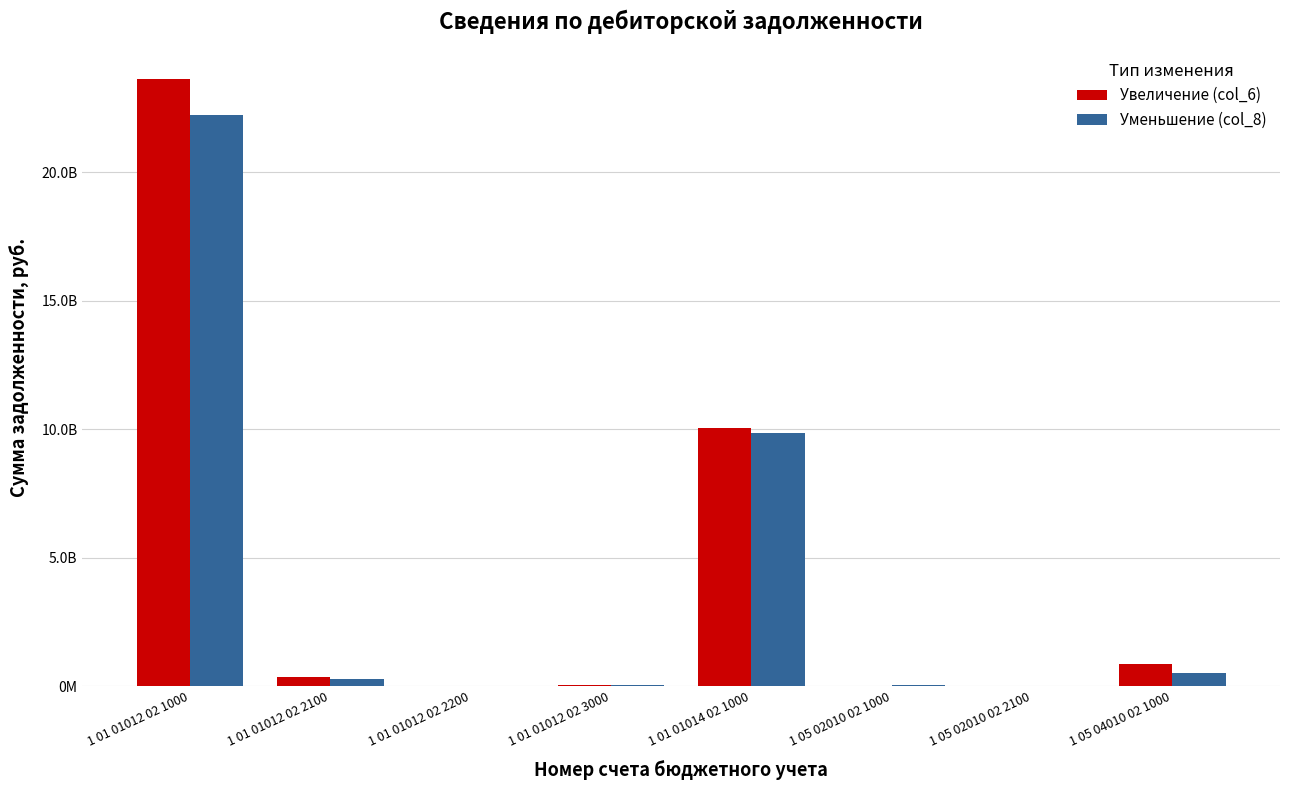

What are all the series names shown in the legend?

Увеличение (col_6), Уменьшение (col_8)